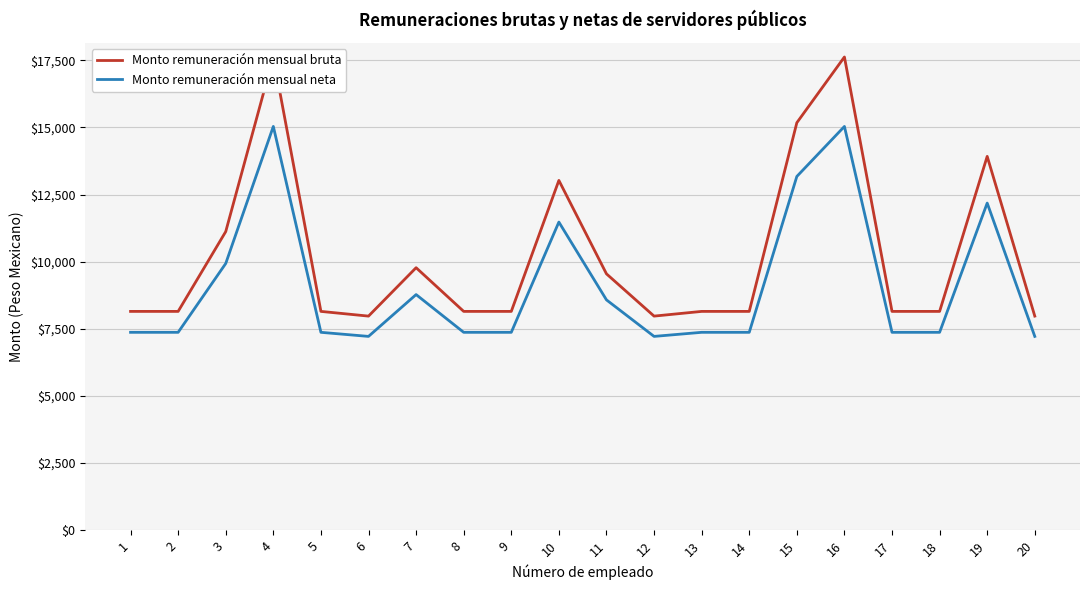

What is the value of the Monto remuneración mensual bruta point at the 19th from the left?

13921.9